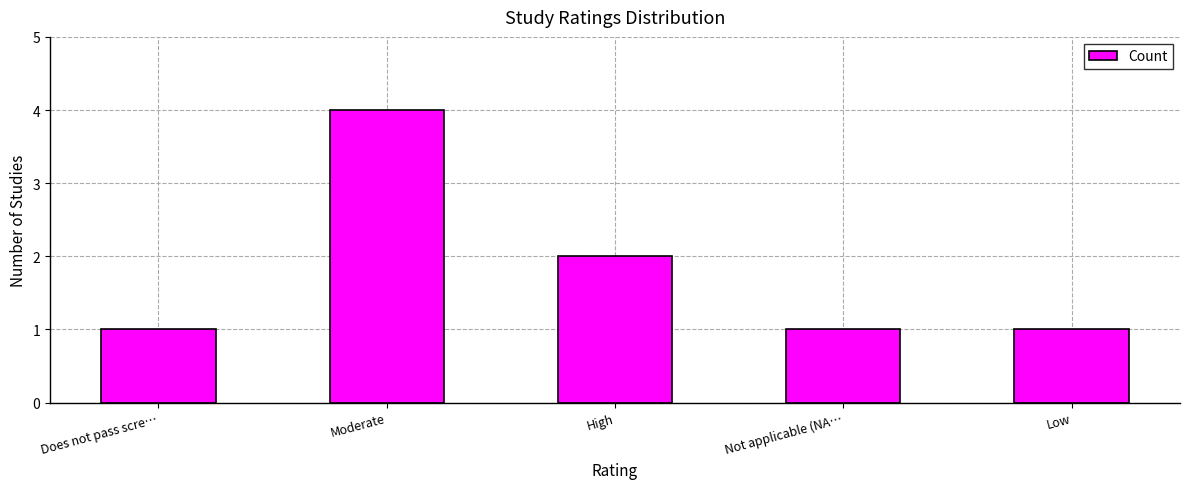

What is the approximate value at Not applicable (NA…?

1